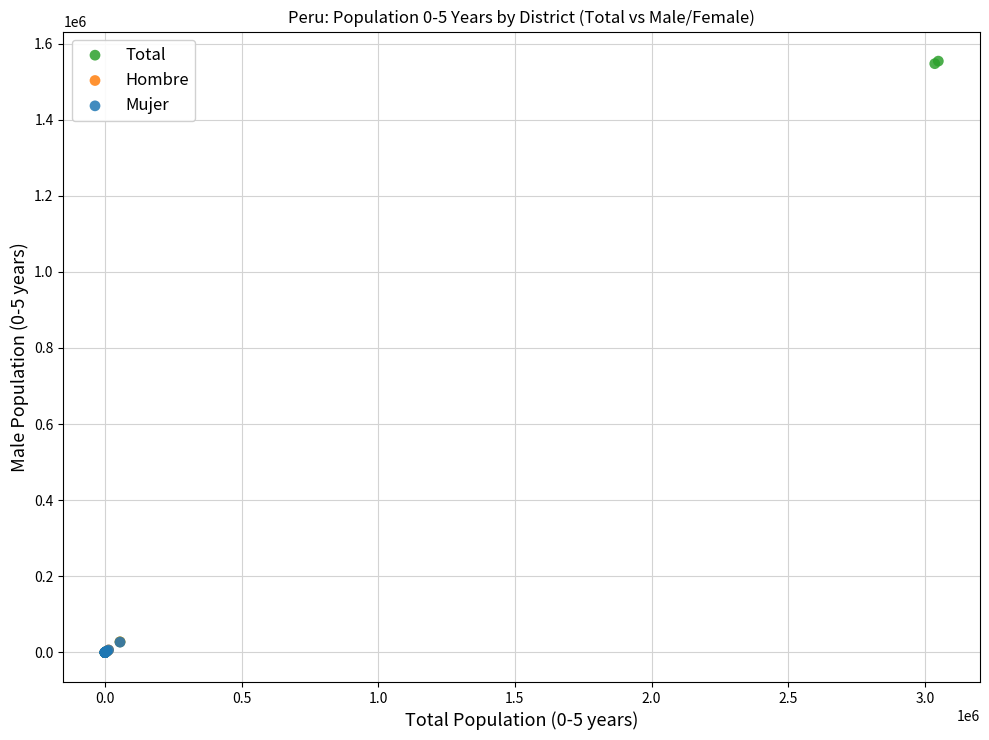

Which series has the largest Y range (max minus min)?

Total